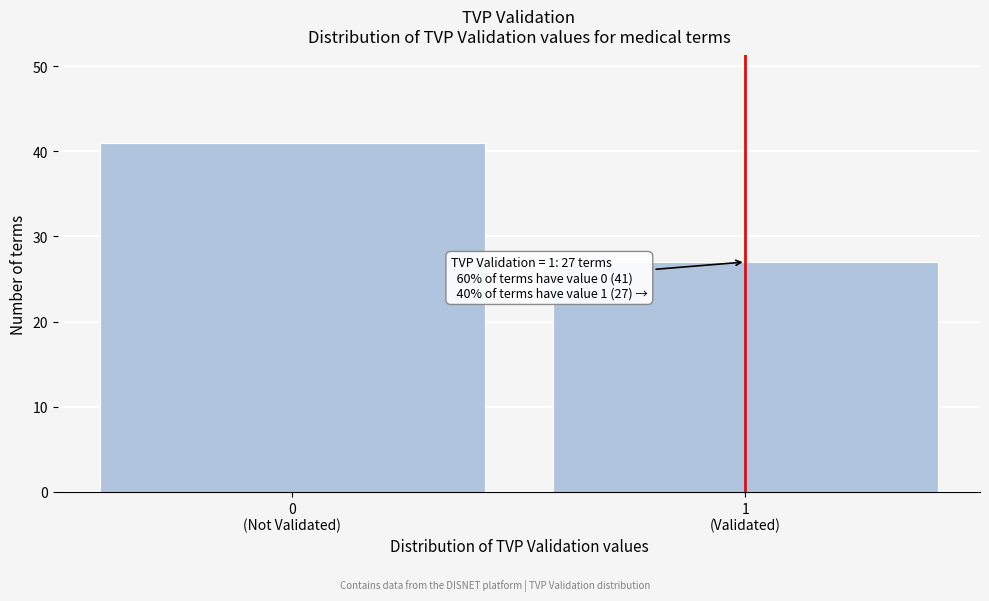

Reading left to right, what are all the values shown in this chart?

41	27